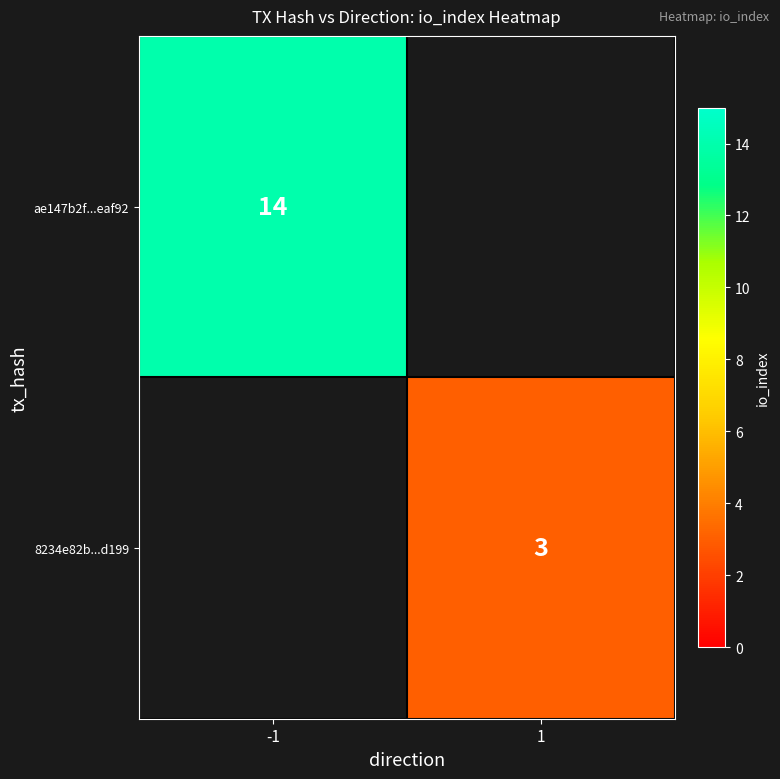

The value of 8234e82b...d199 at 1 is 3. True or false?

True